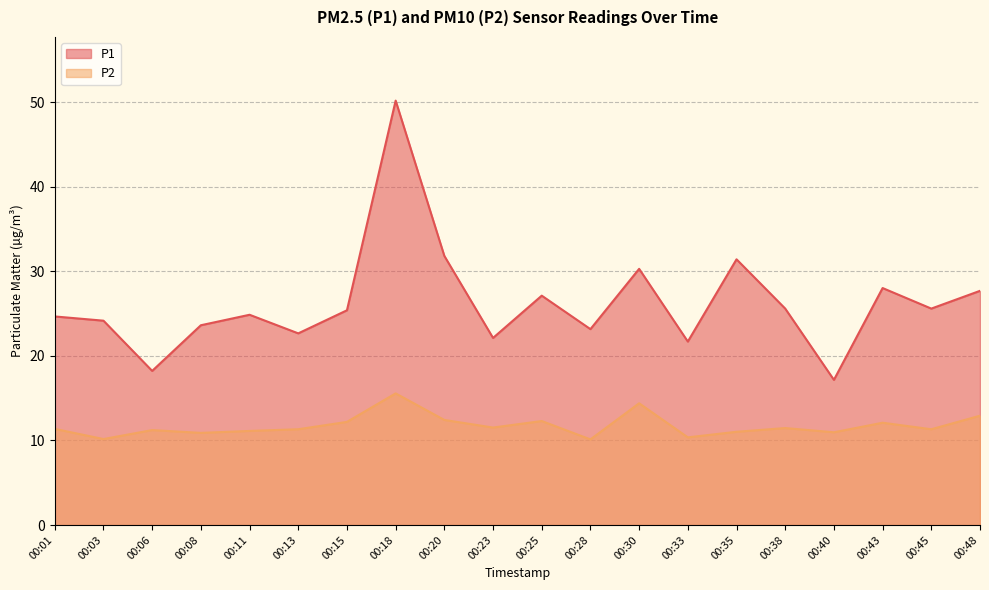

What is the sum of the P1 values at 00:11 and 00:23?

47.0